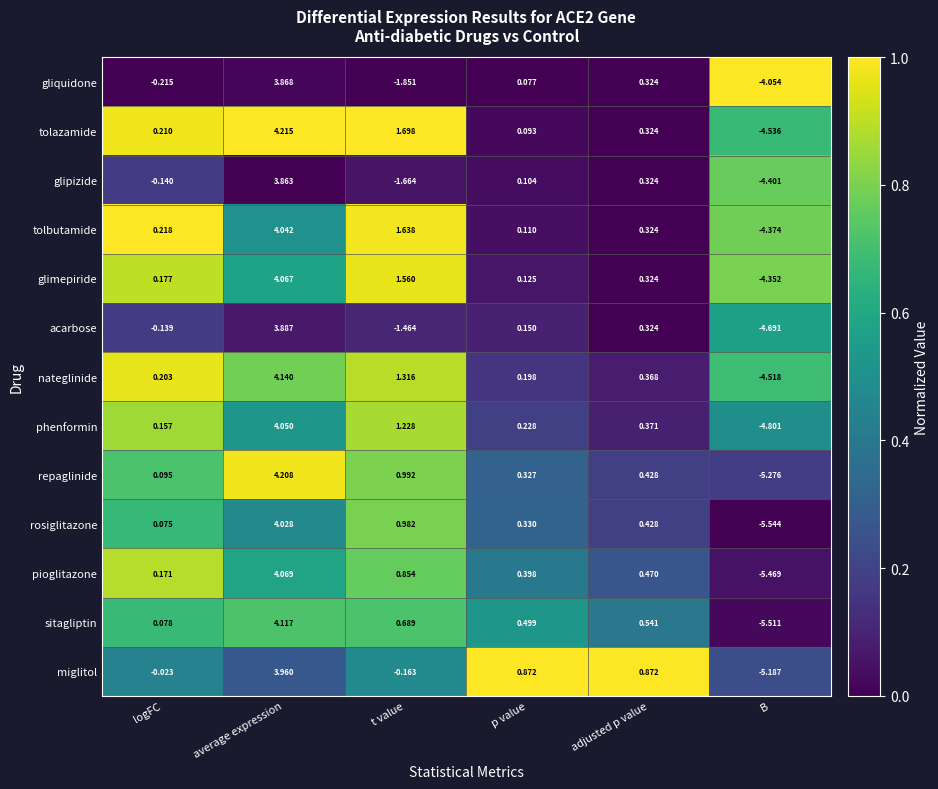

List the series in order of their peak value, lowest first.

glipizide, gliquidone, acarbose, miglitol, rosiglitazone, tolbutamide, phenformin, glimepiride, pioglitazone, sitagliptin, nateglinide, repaglinide, tolazamide